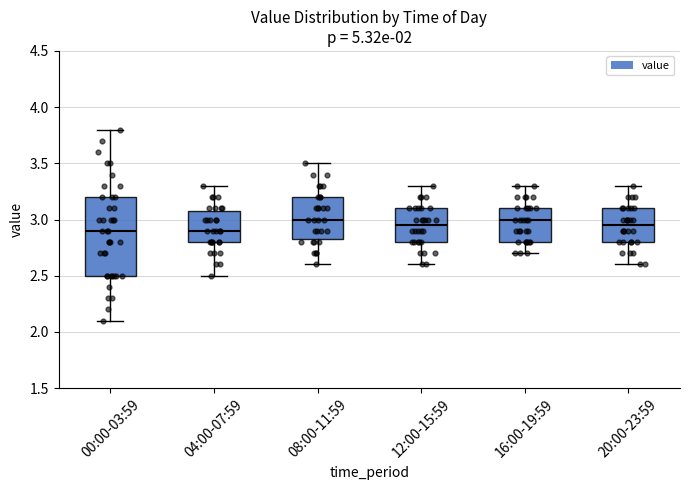

Reading left to right, transcribe this box plot: for each box, give where its median line is, the range the box spans, and where its two whiskers end, as read against the y-axis. The values are not printed on the chart, so give them approximately, as read against the axis.

00:00-03:59: median 2.90, box 2.50 to 3.20, whiskers 2.10 to 3.80
04:00-07:59: median 2.90, box 2.80 to 3.10, whiskers 2.50 to 3.30
08:00-11:59: median 3.00, box 2.85 to 3.20, whiskers 2.60 to 3.50
12:00-15:59: median 2.95, box 2.80 to 3.10, whiskers 2.60 to 3.30
16:00-19:59: median 3.00, box 2.80 to 3.10, whiskers 2.70 to 3.30
20:00-23:59: median 2.95, box 2.80 to 3.10, whiskers 2.60 to 3.30